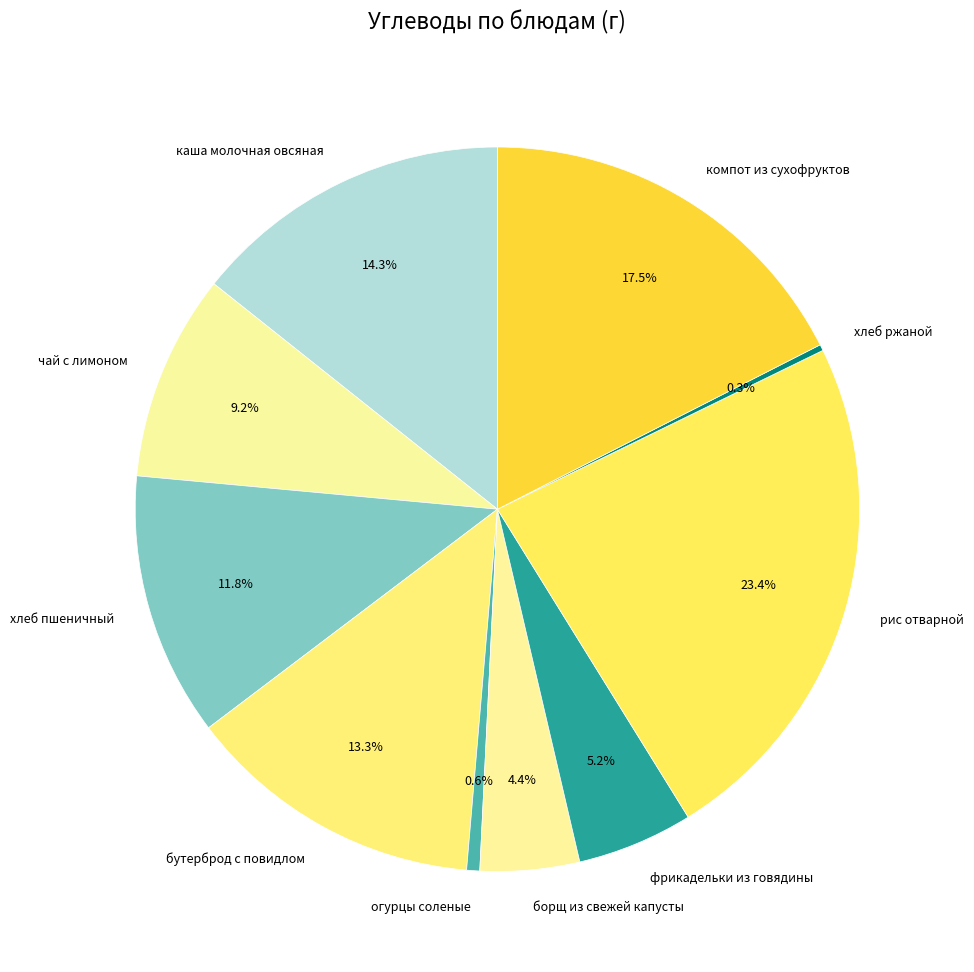

Which has a higher value, борщ из свежей капусты or чай с лимоном?

чай с лимоном